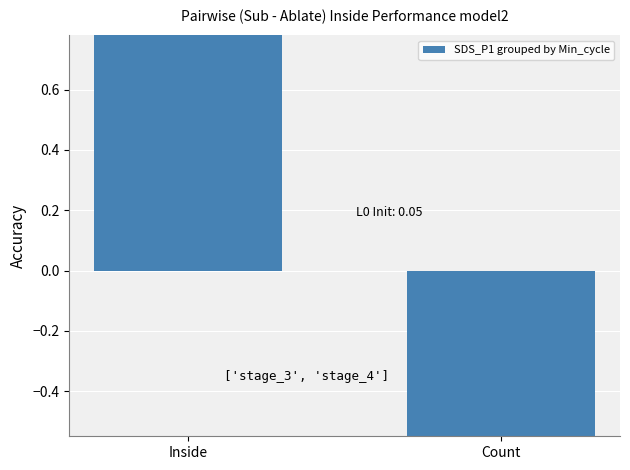

What is the average value?

-0.2